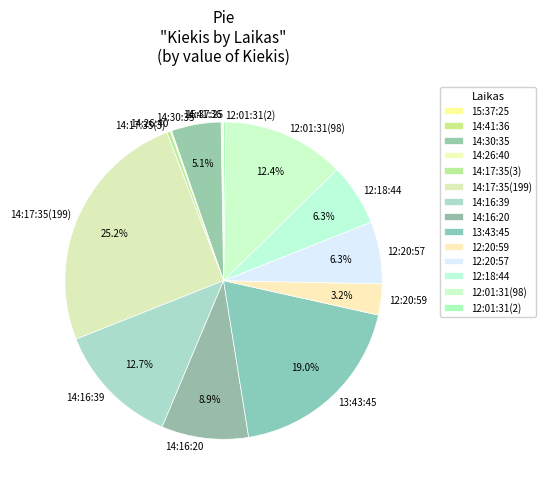

Which slice is the largest?

14:17:35(199)